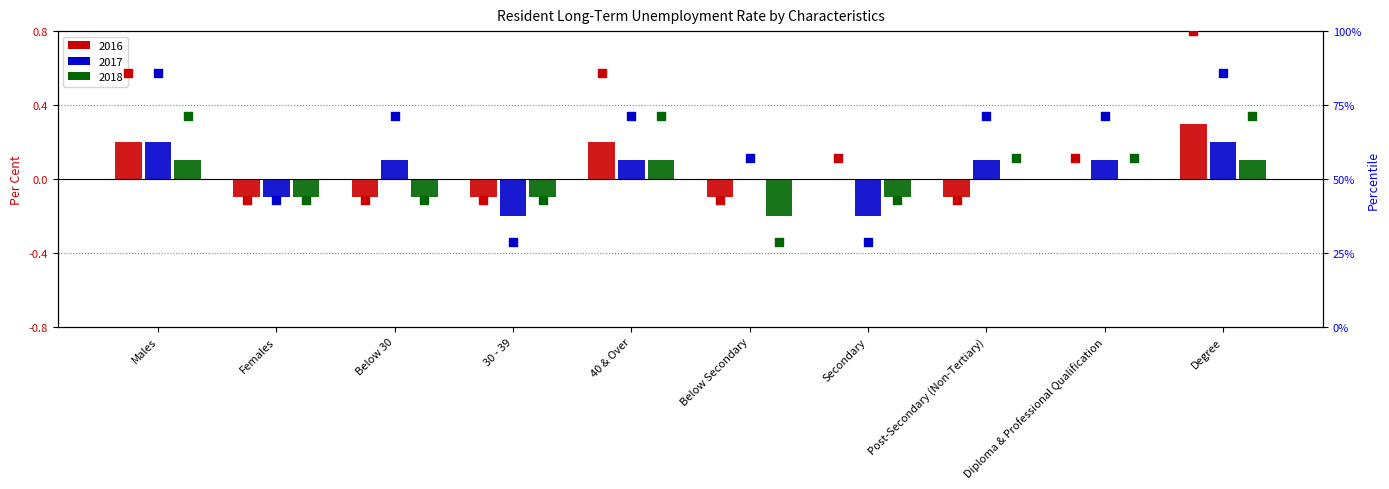

Which series reaches the minimum Y coordinate?

2017